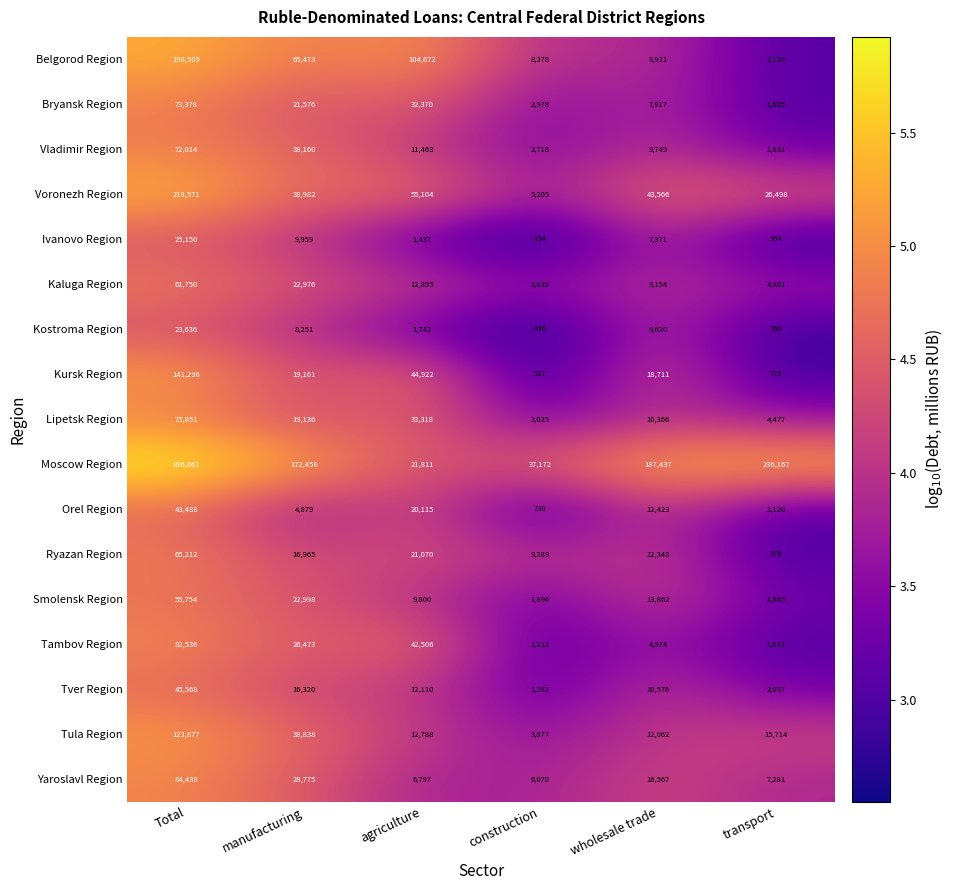

List the series in order of their peak value, highest first.

Moscow Region, Voronezh Region, Belgorod Region, Kursk Region, Tula Region, Yaroslavl Region, Tambov Region, Lipetsk Region, Bryansk Region, Vladimir Region, Ryazan Region, Kaluga Region, Smolensk Region, Tver Region, Orel Region, Ivanovo Region, Kostroma Region